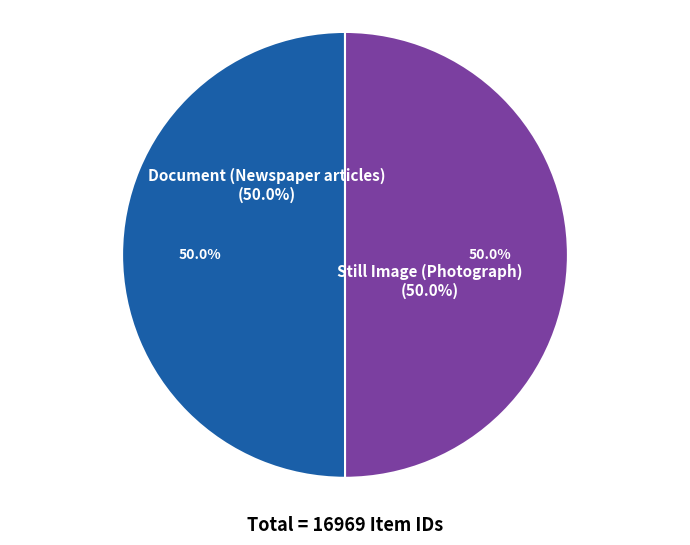

What is the smallest slice in the pie chart?

Still Image (Photograph)